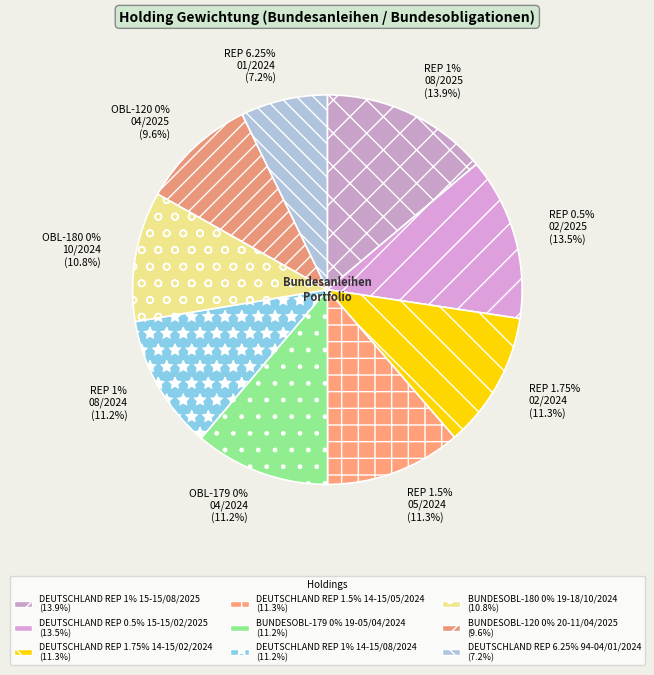

Is there a majority slice in this chart?

No